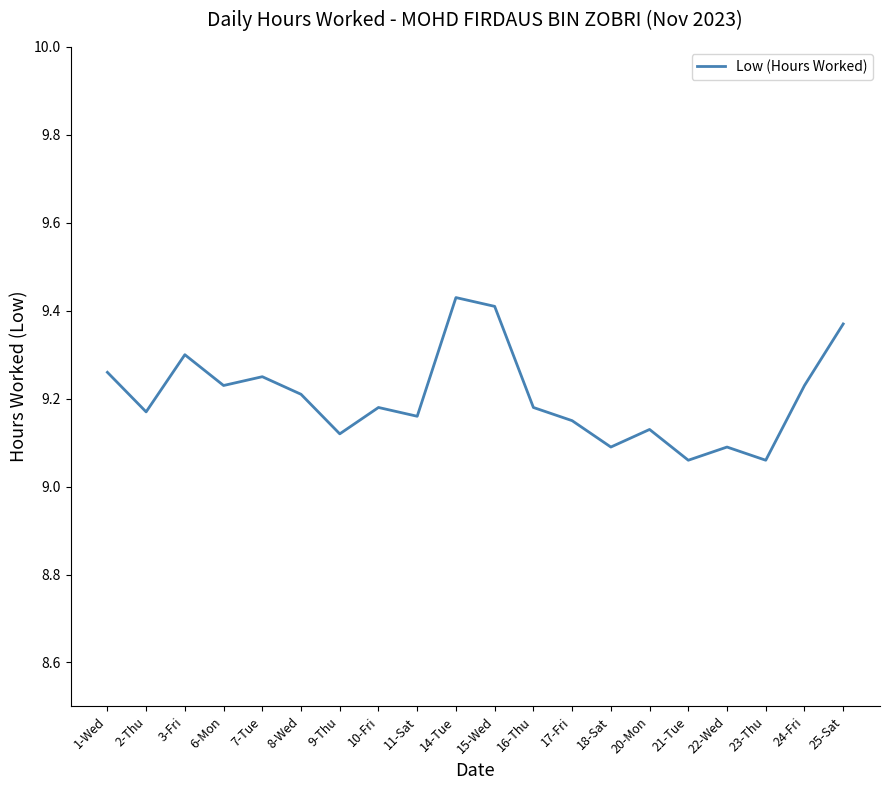

What is the ratio of the value at 2-Thu to the value at 23-Thu?

1.0